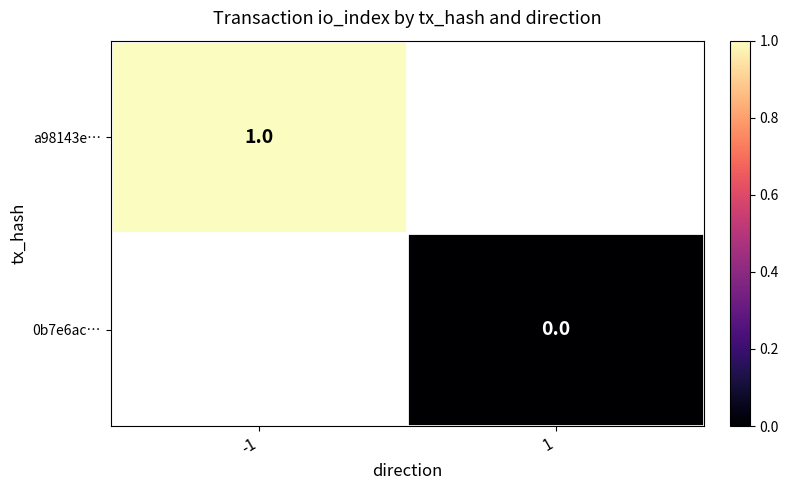

The value of a98143e… at -1 is 1. True or false?

True